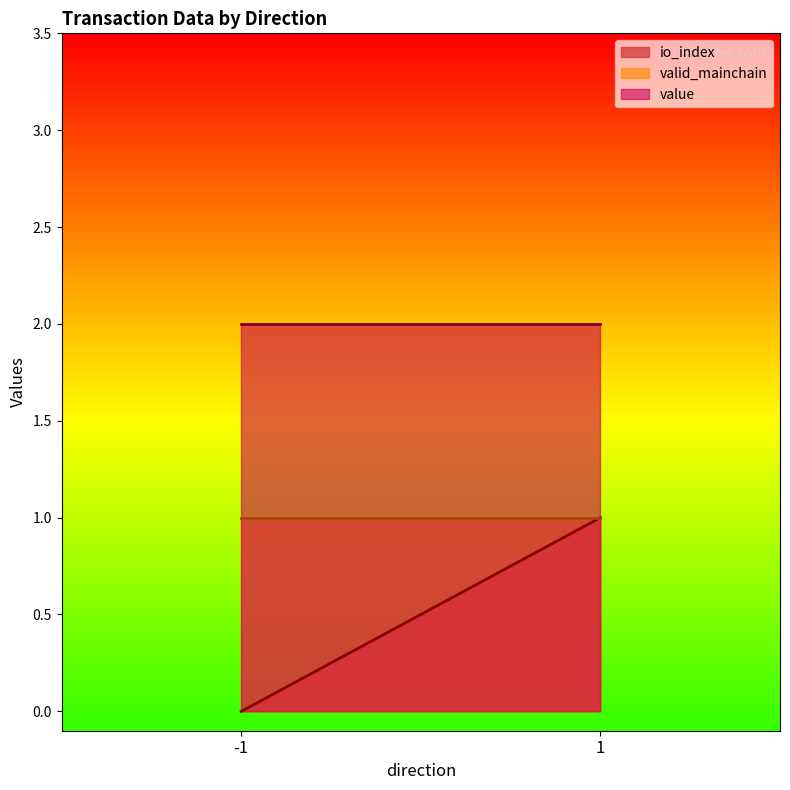

Which category has the highest value across all series?

-1